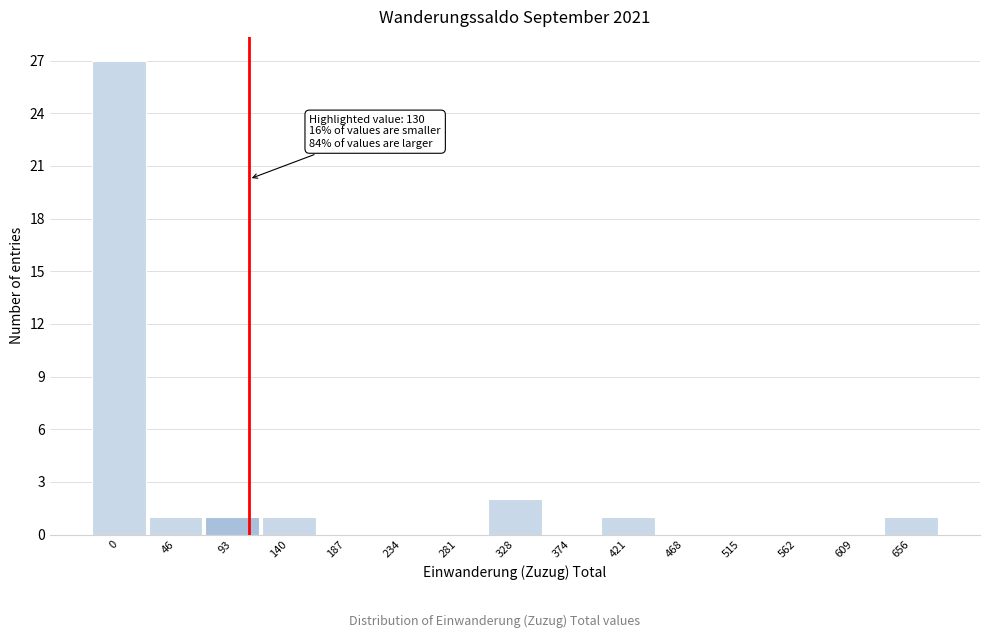

Reading left to right, transcribe all the data shown in this chart.

0=27	46=1	93=1	140=1	187=0	234=0	281=0	328=2	374=0	421=1	468=0	515=0	562=0	609=0	656=1